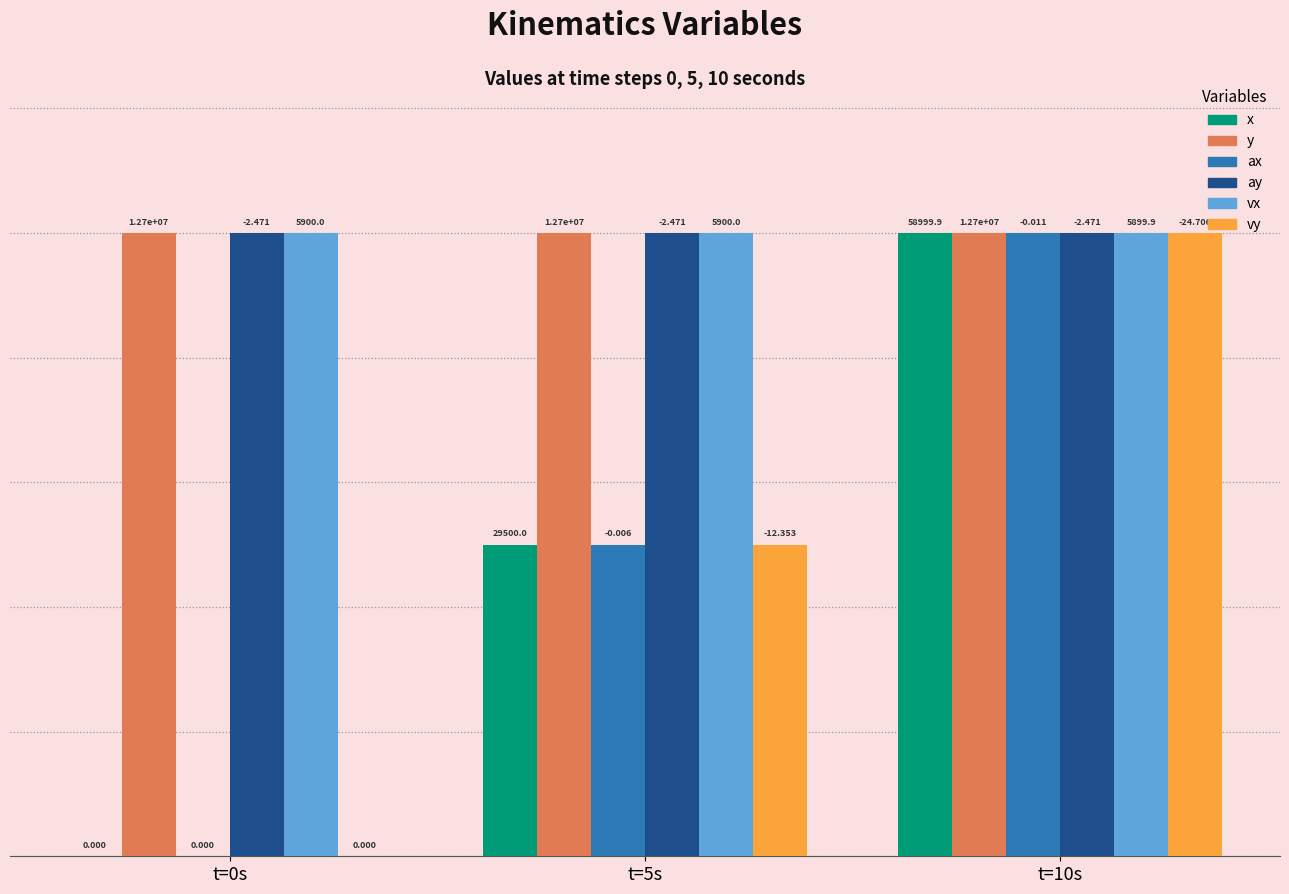

What position from the right is t=5s?

2